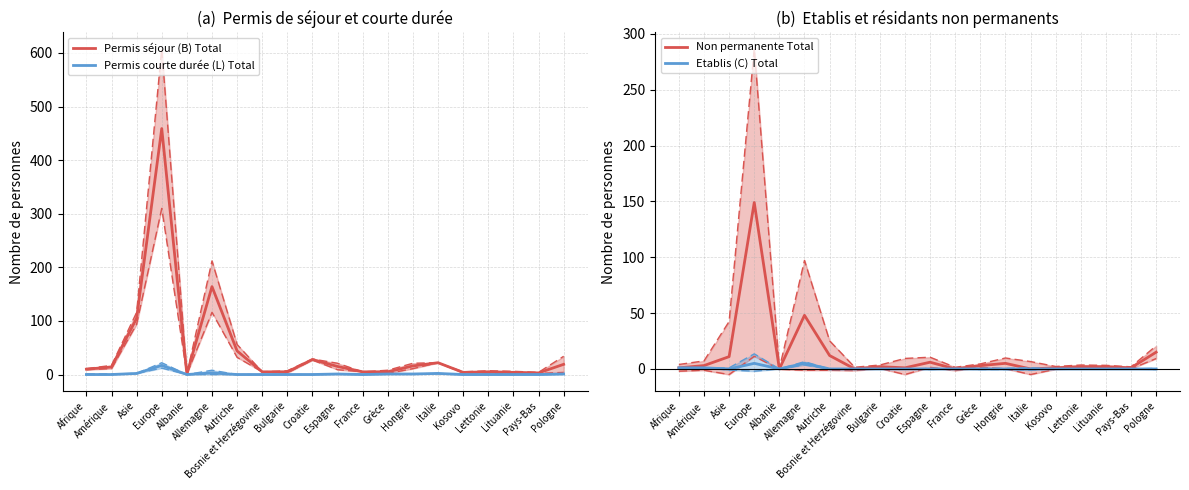

Between Pologne and Grèce, which is larger?

Pologne